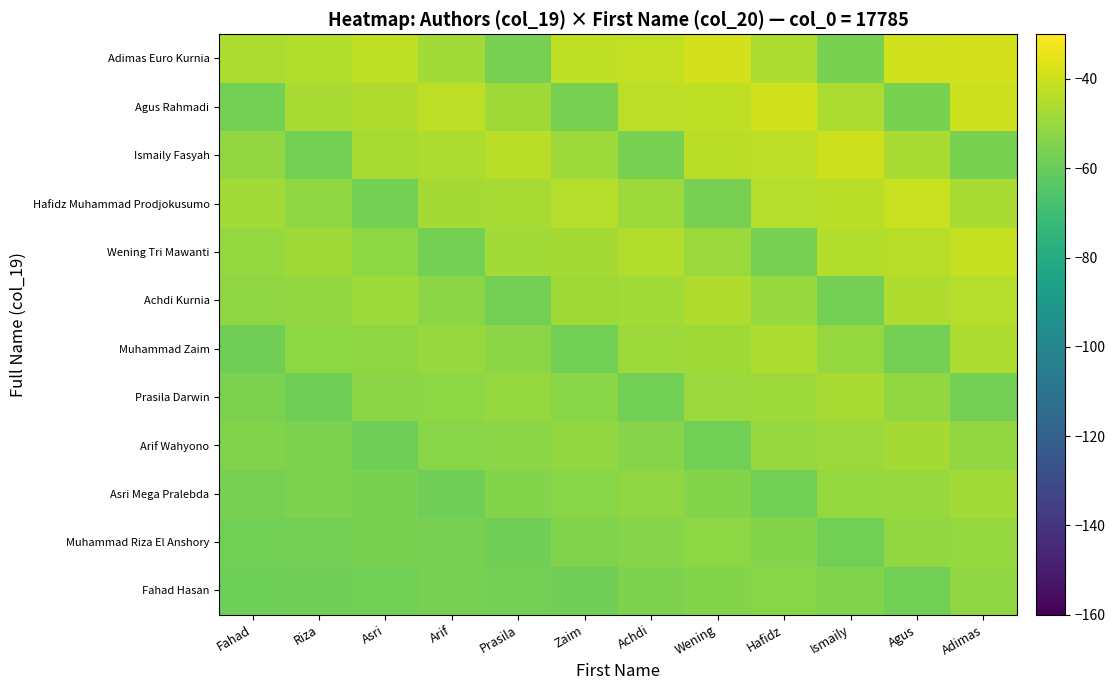

What is the total value across all series at Wening?

-593.3